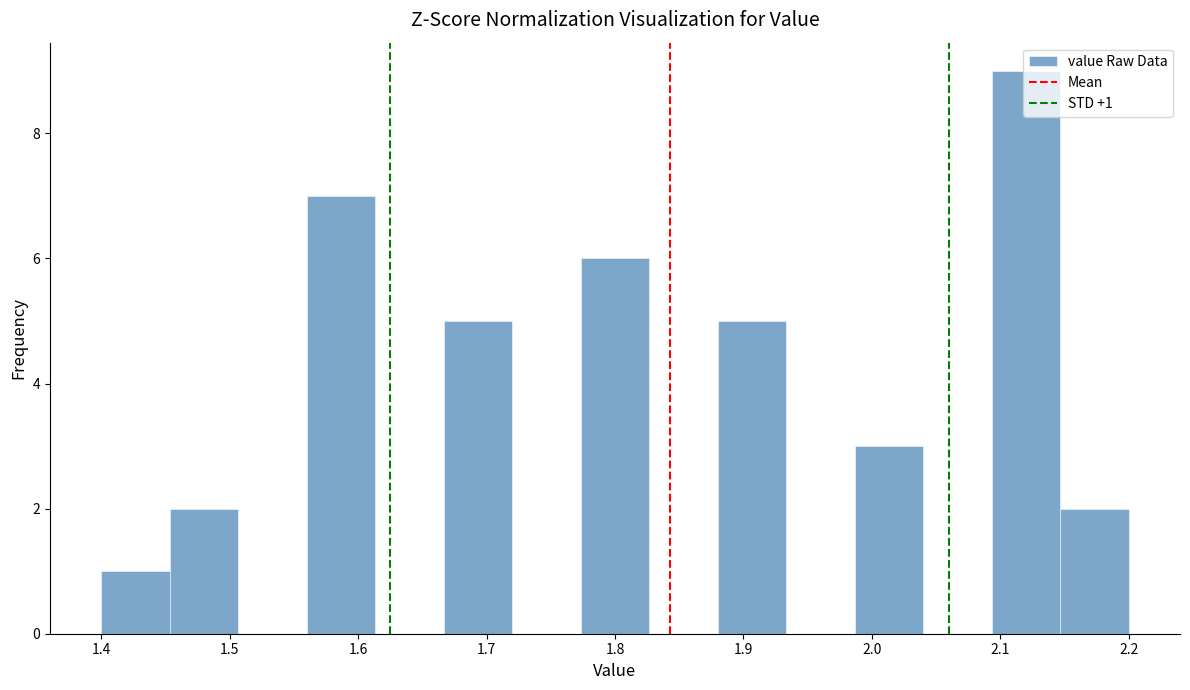

Which range on the x-axis has the tallest bar?

2.09 to 2.15